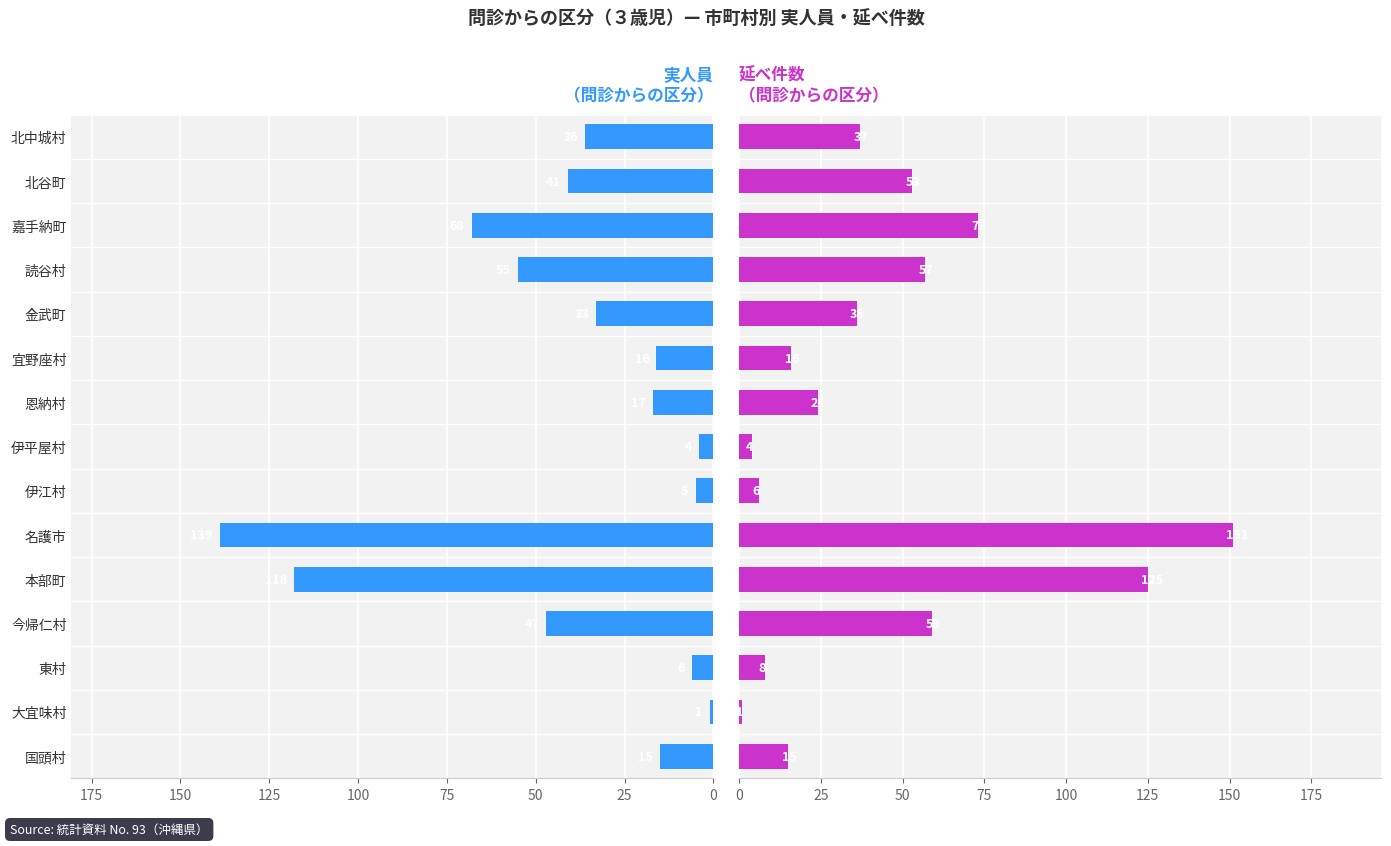

Which series changed the most between 名護市 and 読谷村?

延べ件数